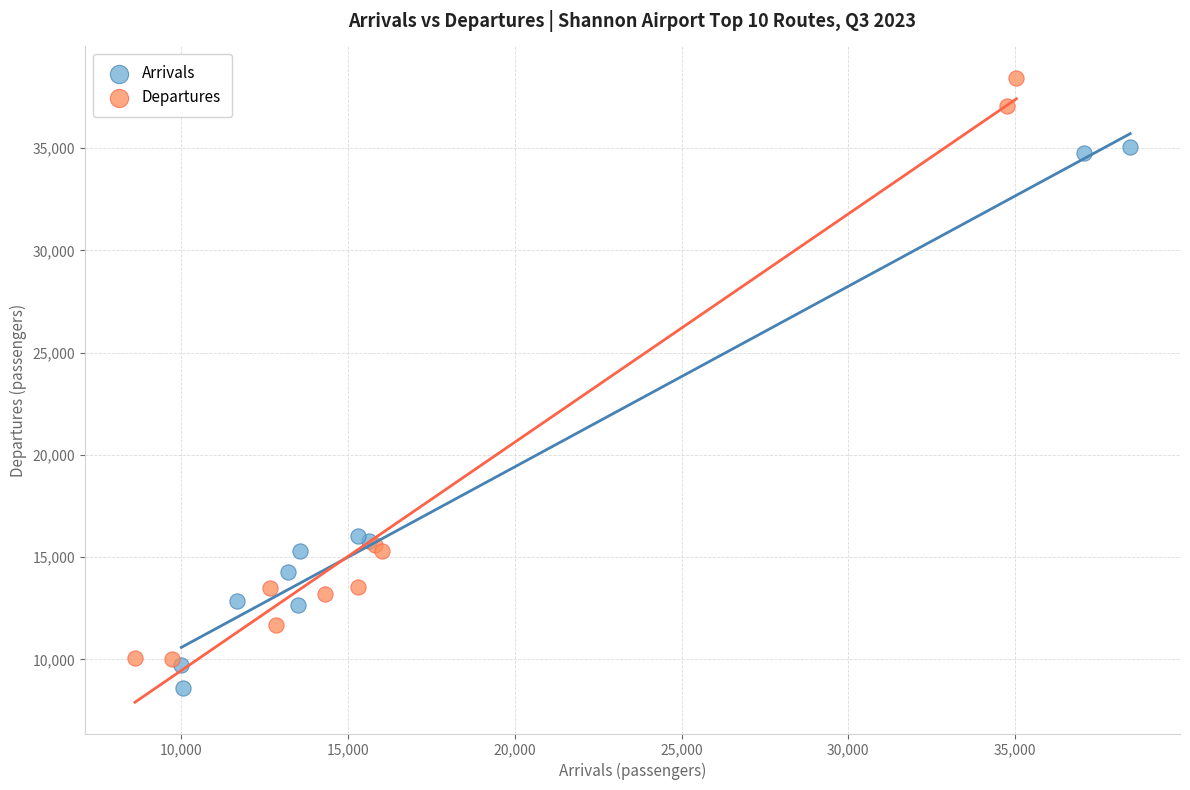

Which series contains the lowest Y value?

Arrivals